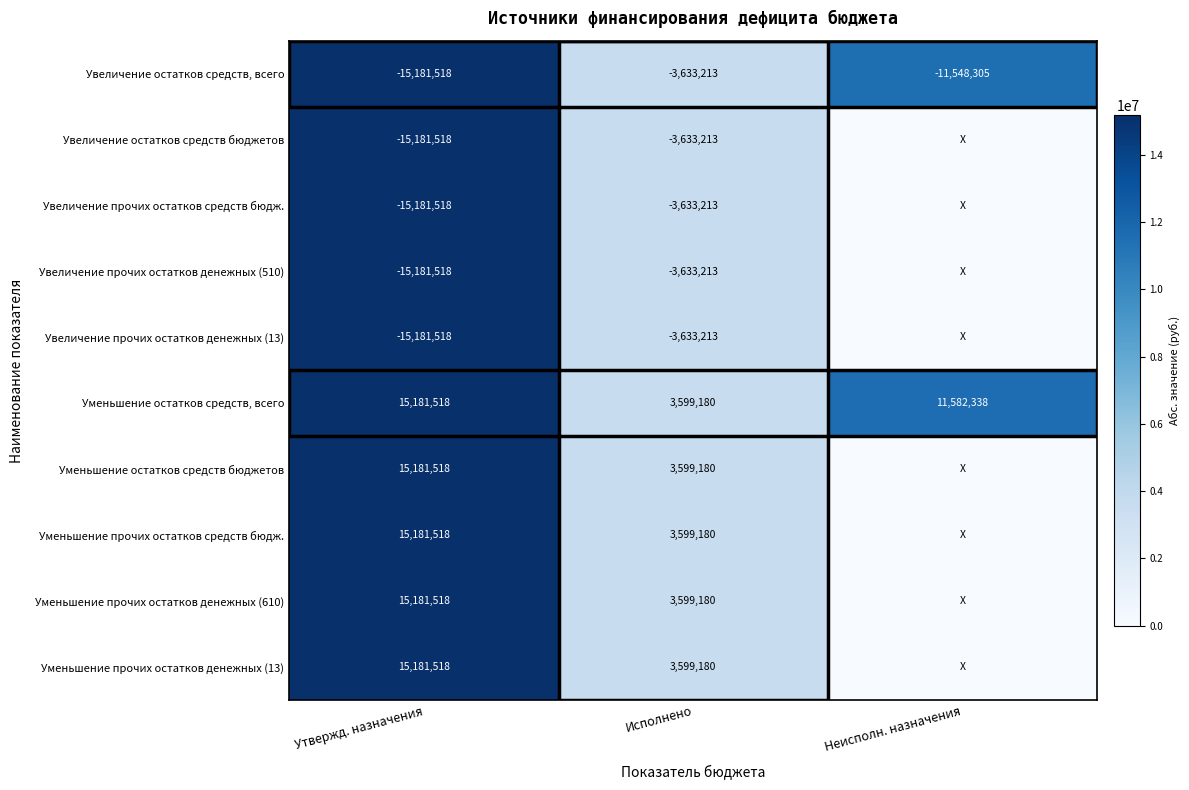

What is the difference between the Увеличение остатков средств, всего values at Исполнено and Утвержд. назначения?

11548305